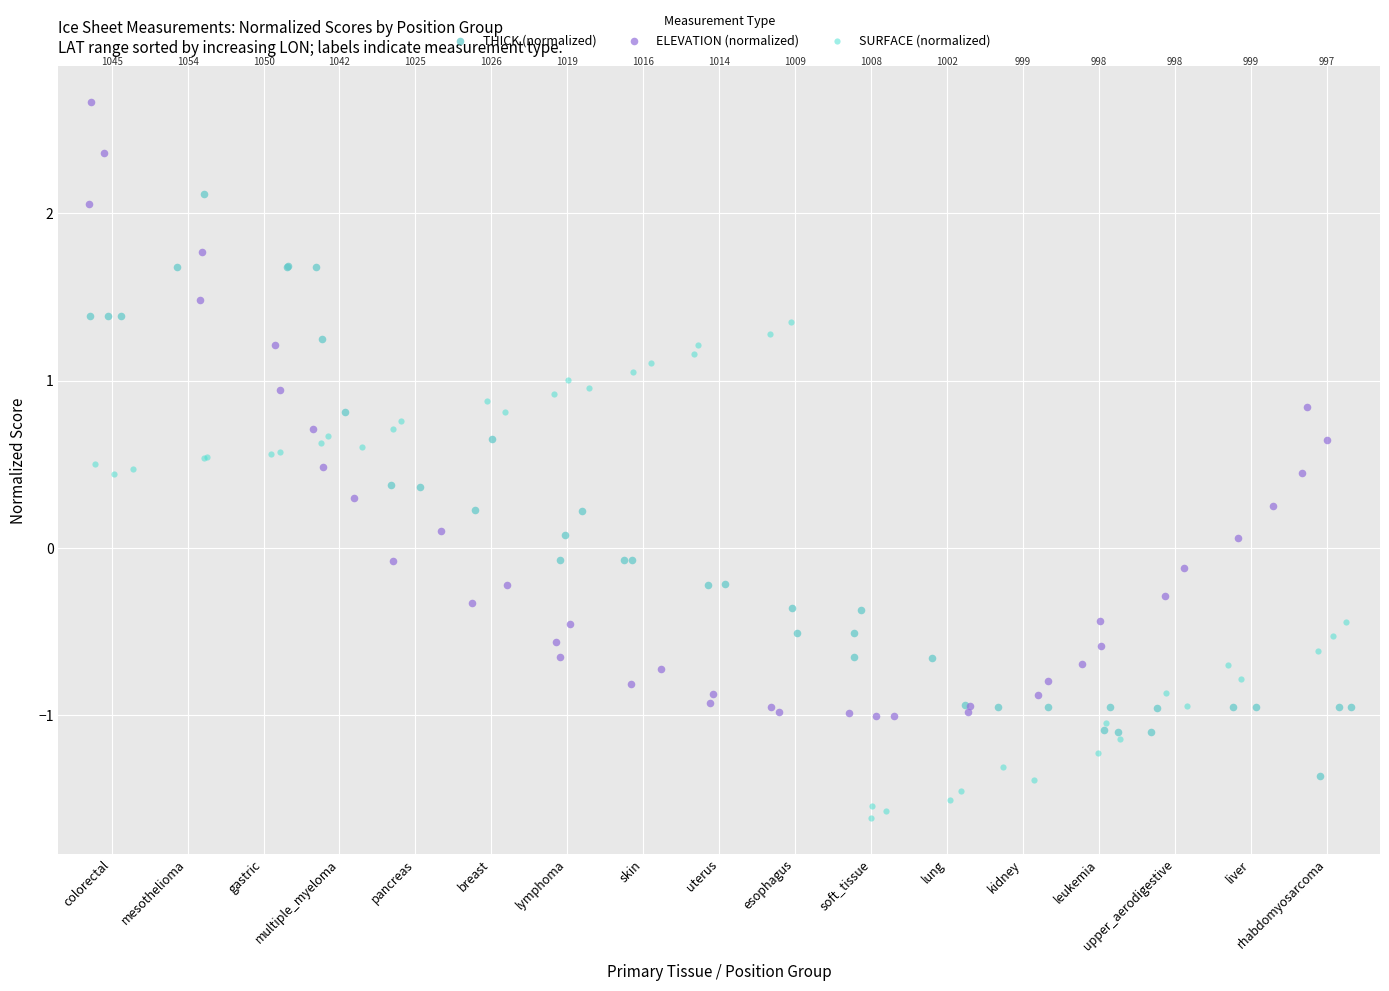

Which series reaches the minimum Y coordinate?

SURFACE (normalized)